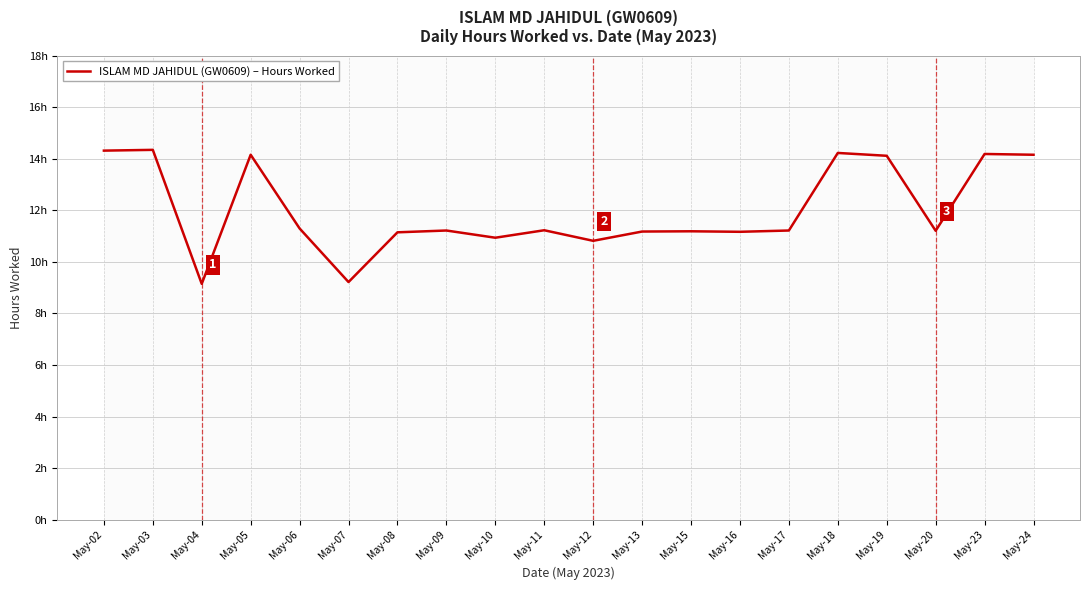

What is the value of the 18th point from the left?

11.2